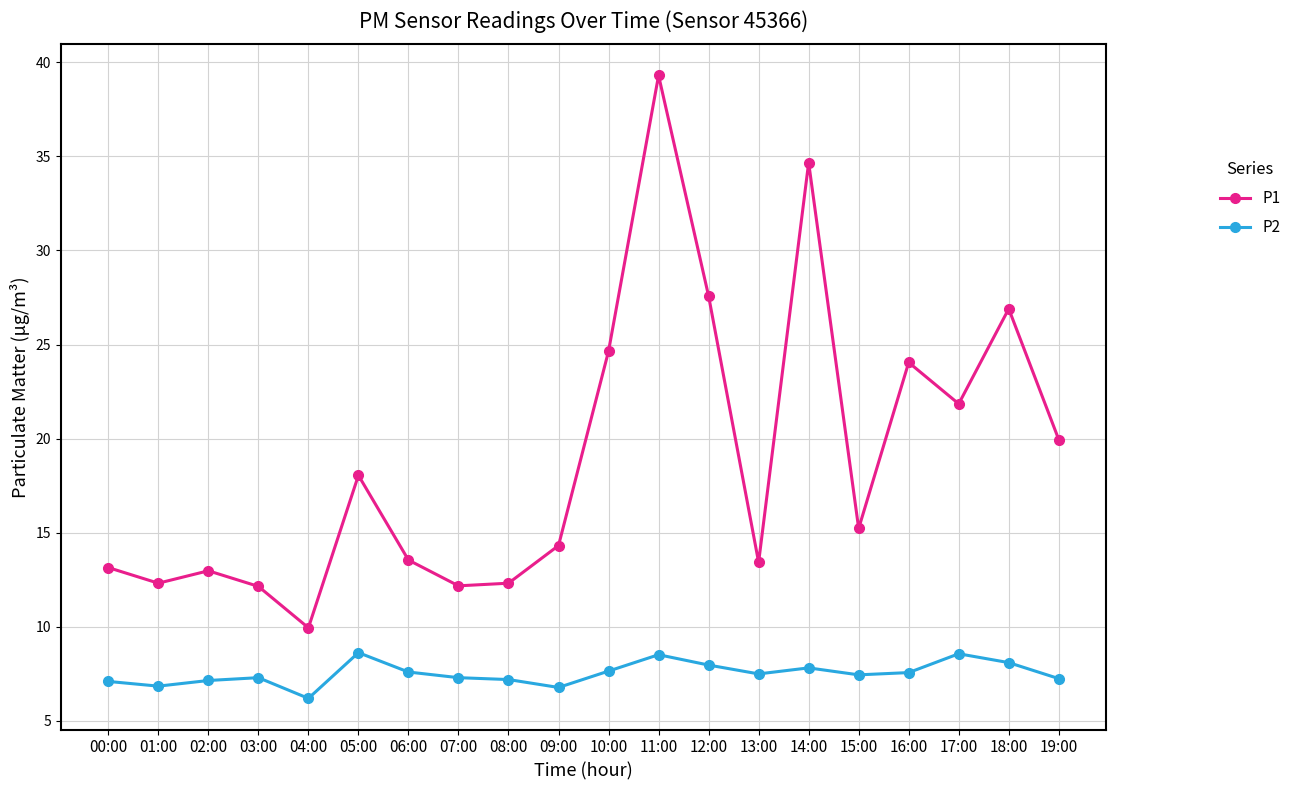

Which series has the largest range (max minus min)?

P1